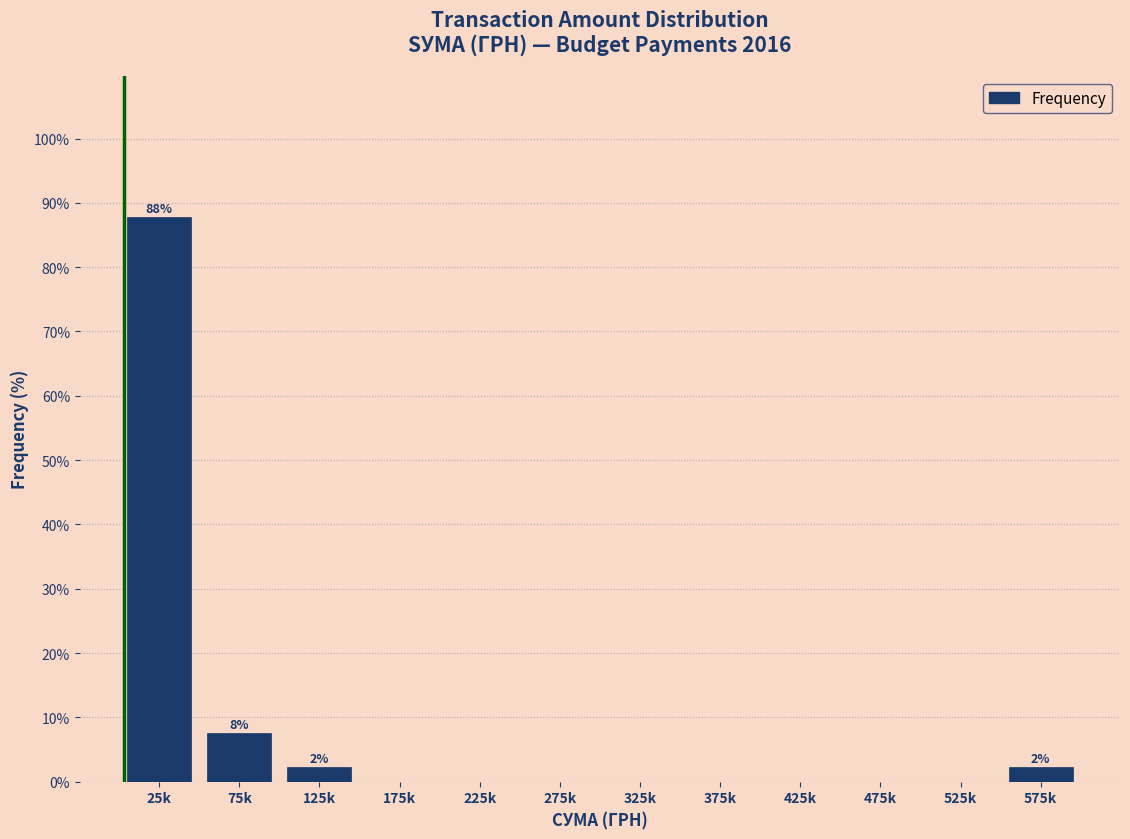

Reading left to right, what are all the values shown in this chart?

25k=87.8	75k=7.6	125k=2.3	175k=0.0	225k=0.0	275k=0.0	325k=0.0	375k=0.0	425k=0.0	475k=0.0	525k=0.0	575k=2.3